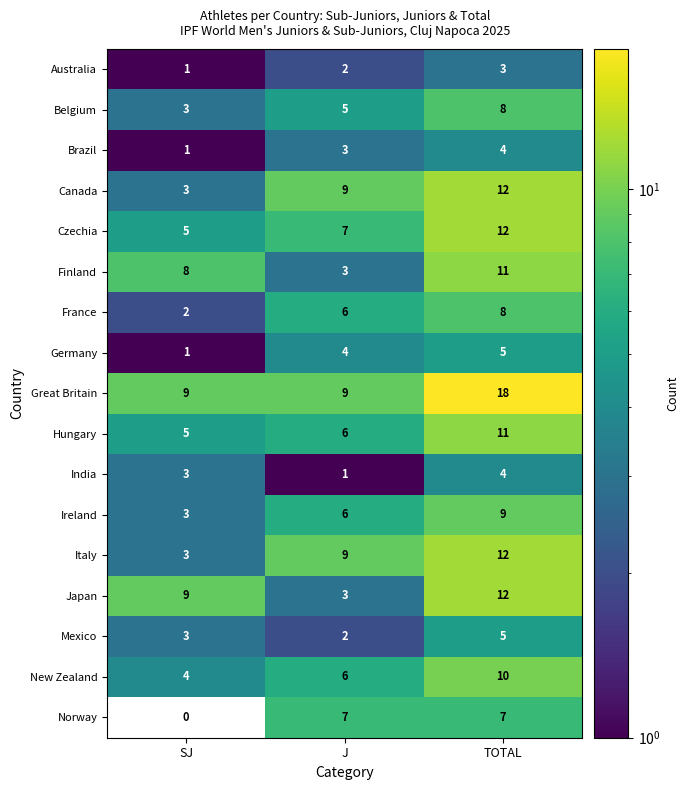

What is the spread (max minus min) of values at SJ?

9